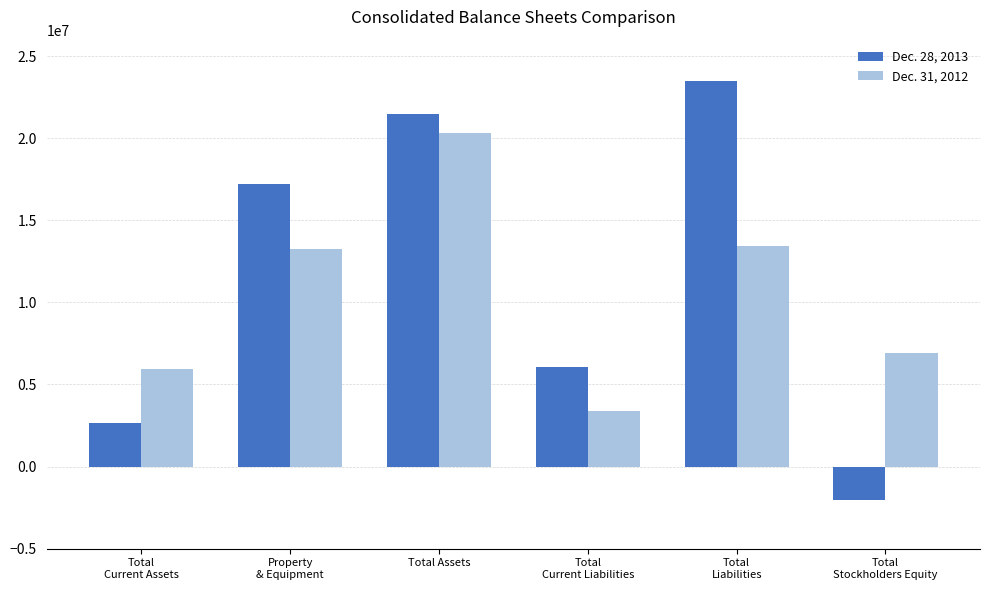

Which label corresponds to the largest value in the chart?

Total
Liabilities